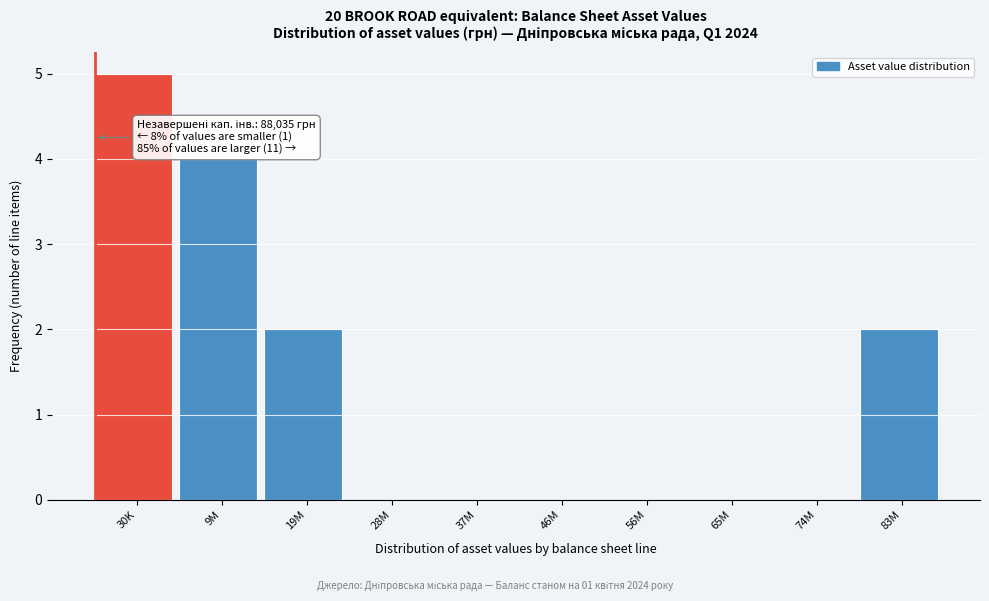

Reading left to right, extract all data points from this chart.

30K=5	9M=4	19M=2	28M=0	37M=0	46M=0	56M=0	65M=0	74M=0	83M=2